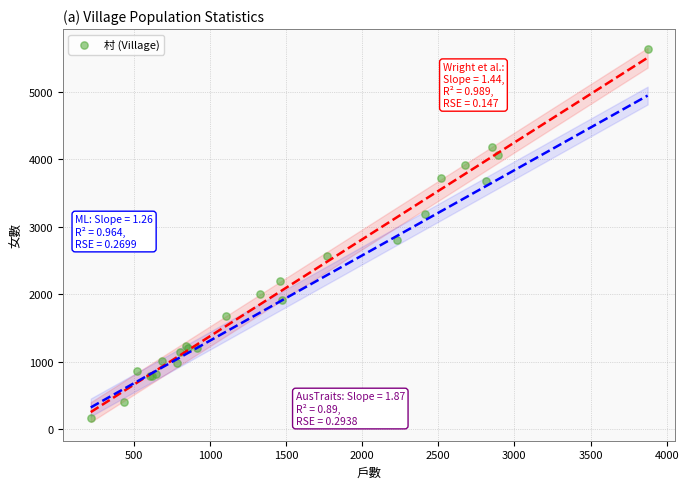

What Y value in the scatter plot is closest to 2903?

2808